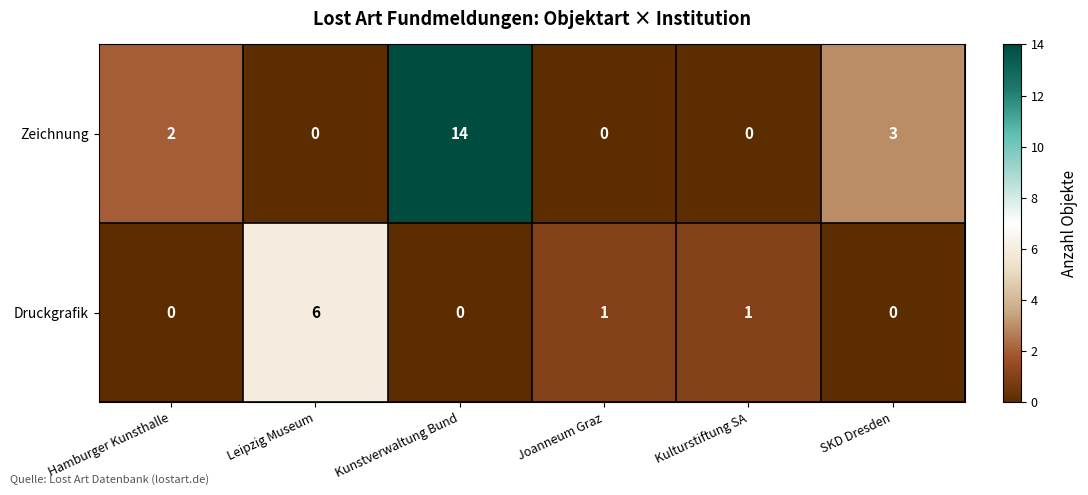

The value of Druckgrafik at Hamburger Kunsthalle is -4. True or false?

False